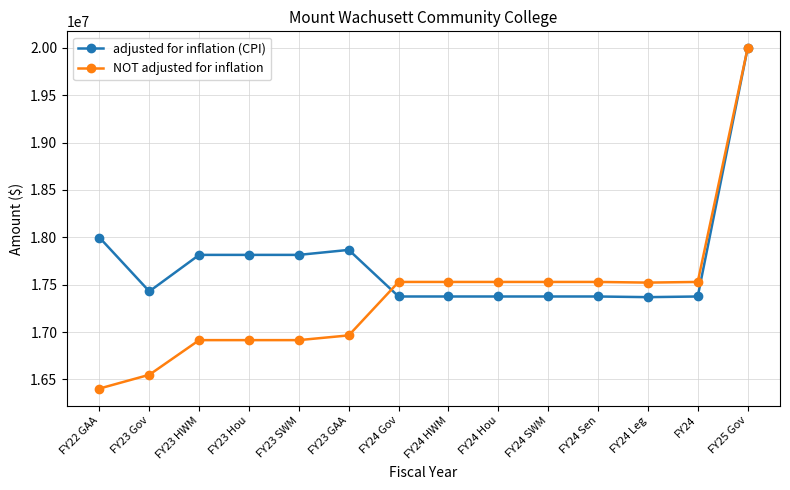

Where is the first local minimum for adjusted for inflation (CPI)?

FY23 Gov